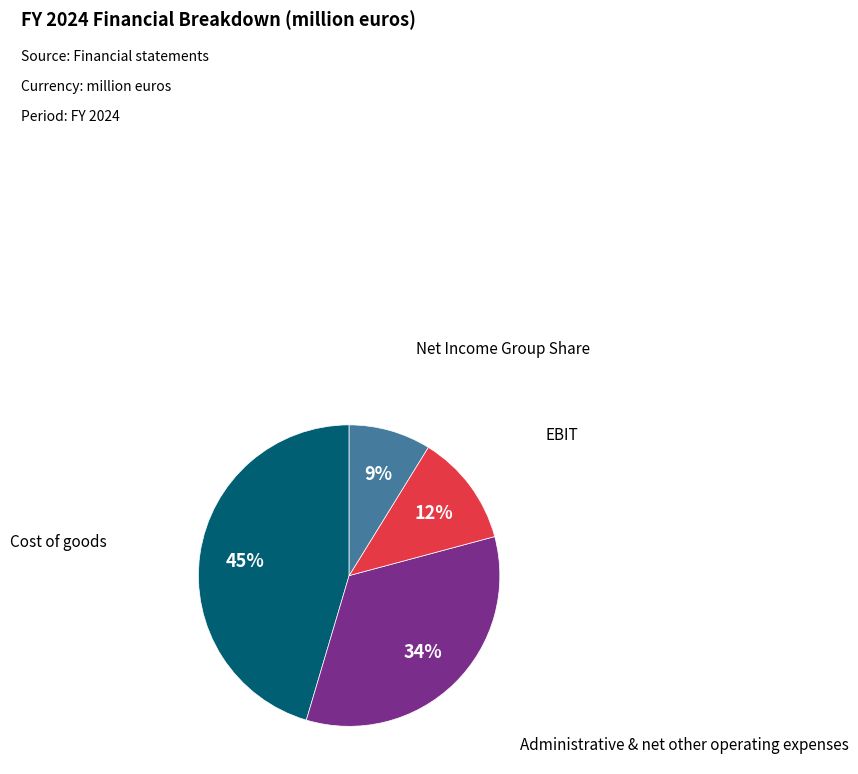

Does any single category account for the majority?

No